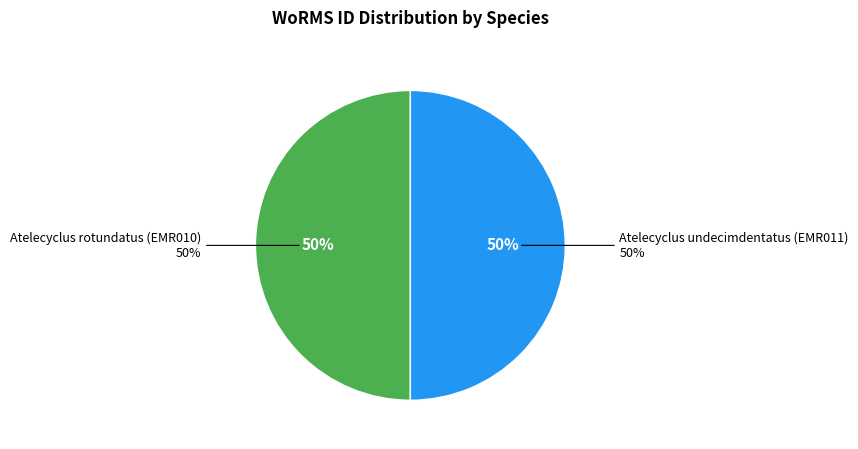

What percentage is NOT represented by Atelecyclus undecimdentatus (EMR011)?

50.0%